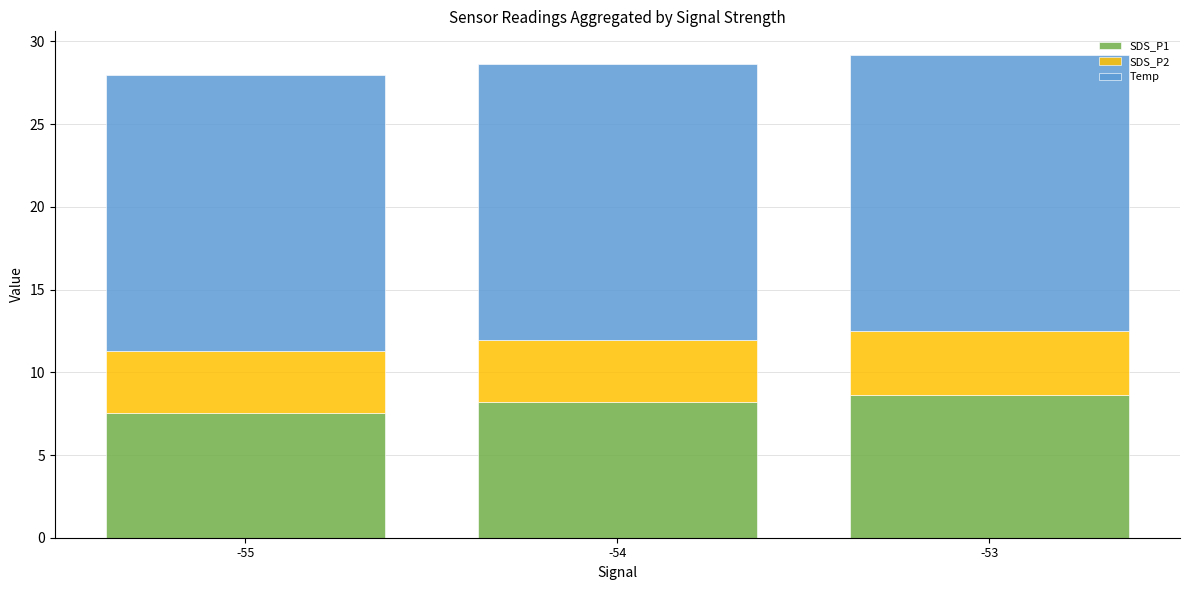

Reading left to right, what are the values for SDS_P1?

7.5	8.2	8.6